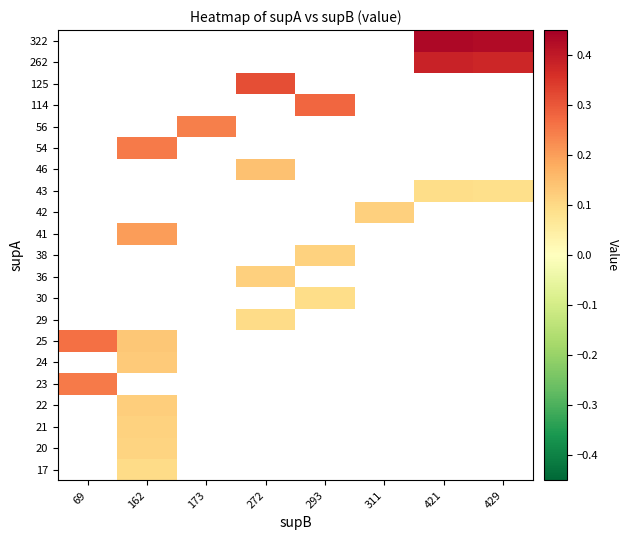

Where does the 30 series first go above 0?

293